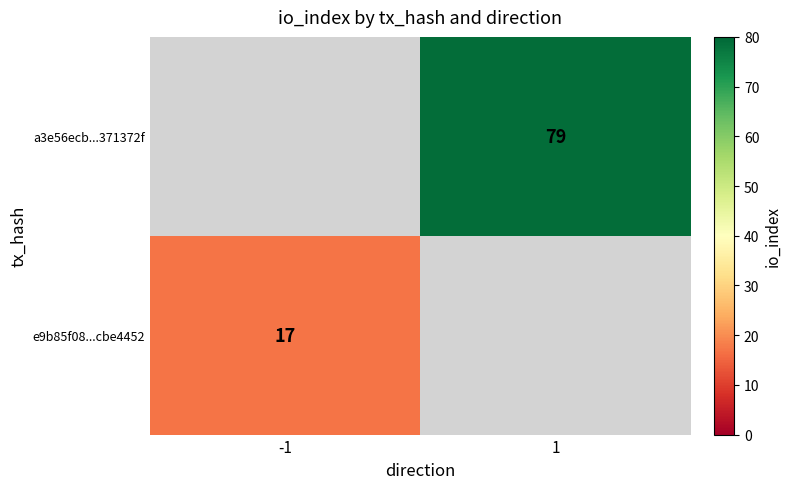

True or false: a3e56ecb...371372f has a value of 79 at 1.

True